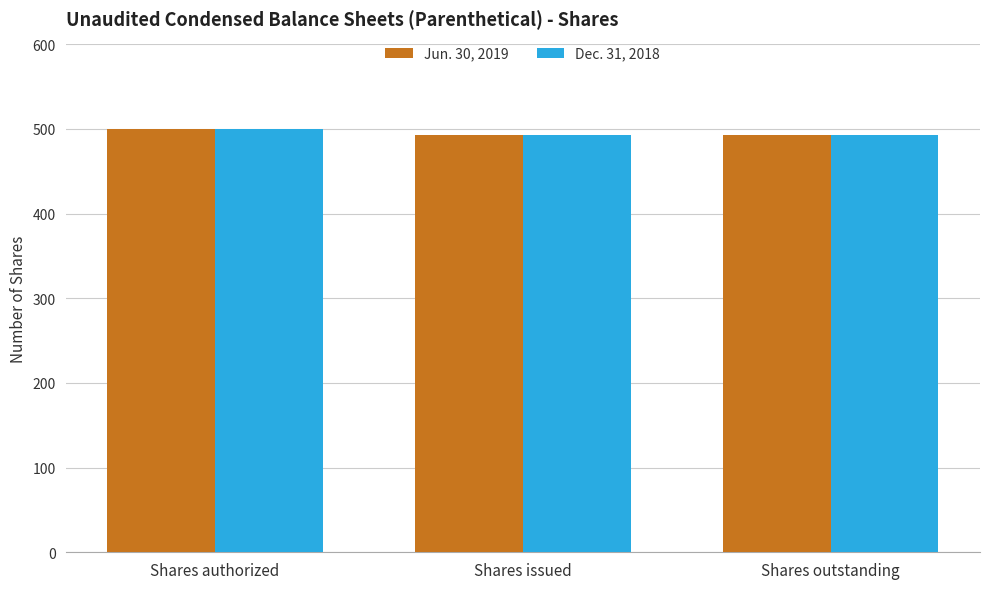

What is the total value across all series at Shares authorized?

1000.0